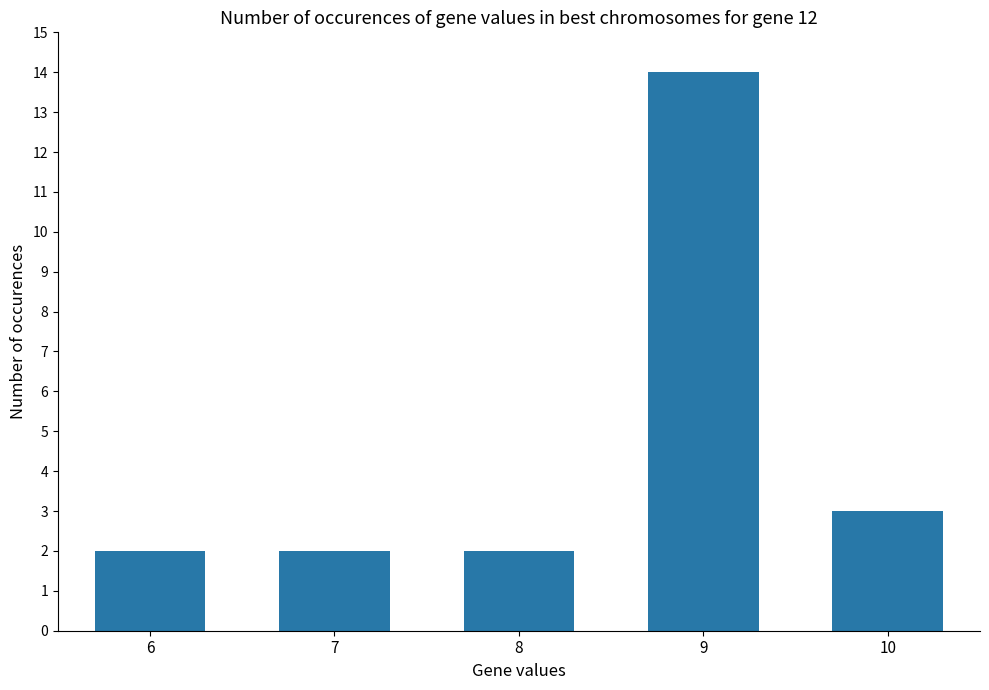

What is the average value?

5